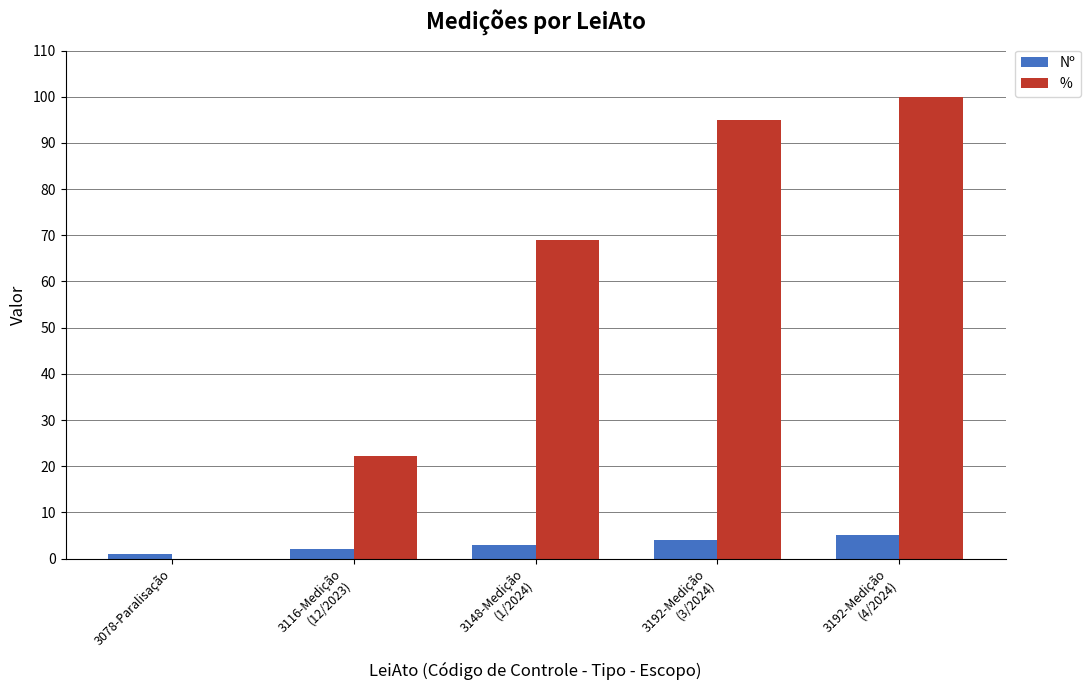

What is the maximum value shown in the chart?

100.0